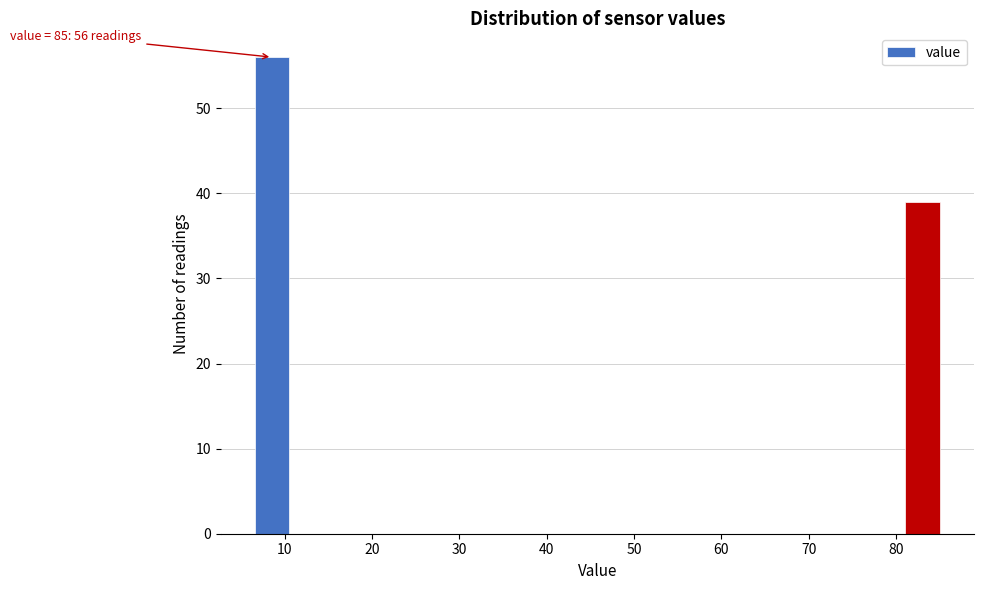

Around what value on the x-axis is the tallest bar? Give the approximate position of its centre, as read against the axis.

9